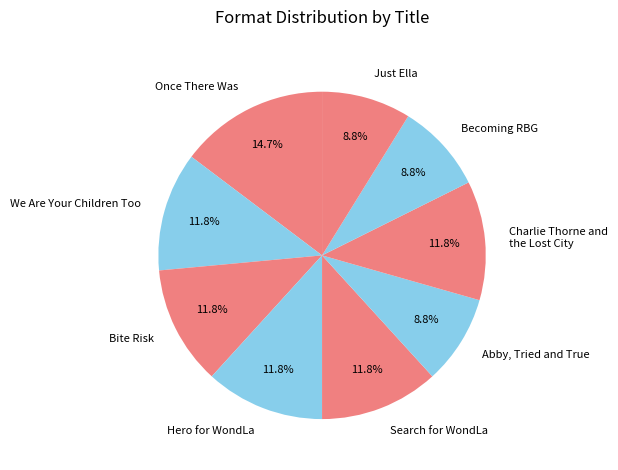

Between Once There Was and We Are Your Children Too, which is larger?

Once There Was